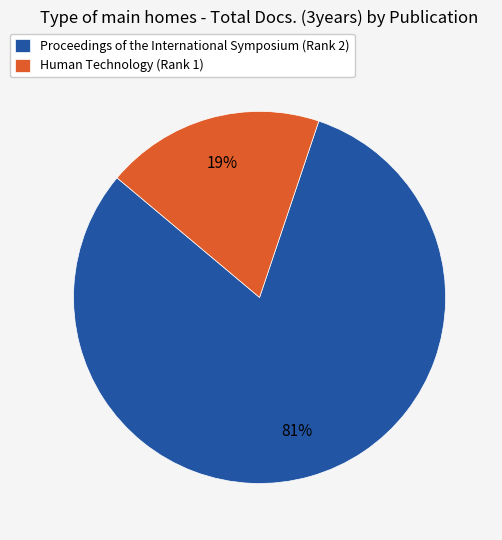

To the nearest percent, what is the difference between the Human Technology (Rank 1) and Proceedings of the International Symposium (Rank 2) slice percentages?

62%